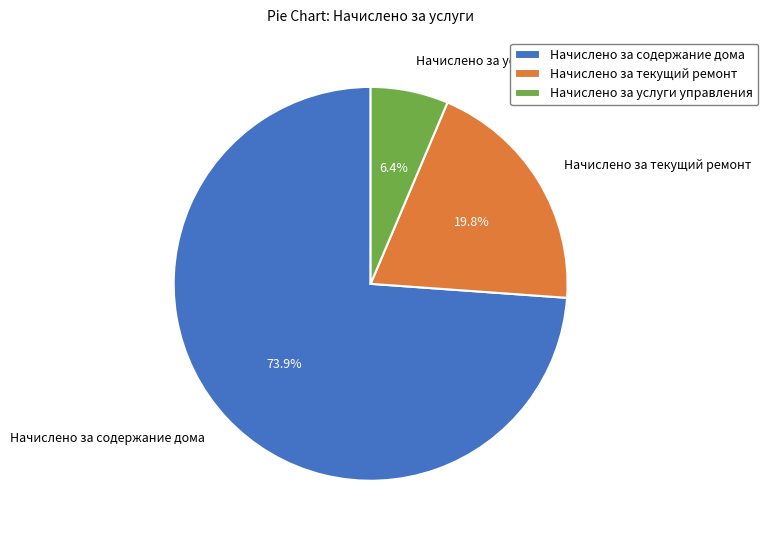

Does Начислено за содержание дома represent more than half of the total?

Yes